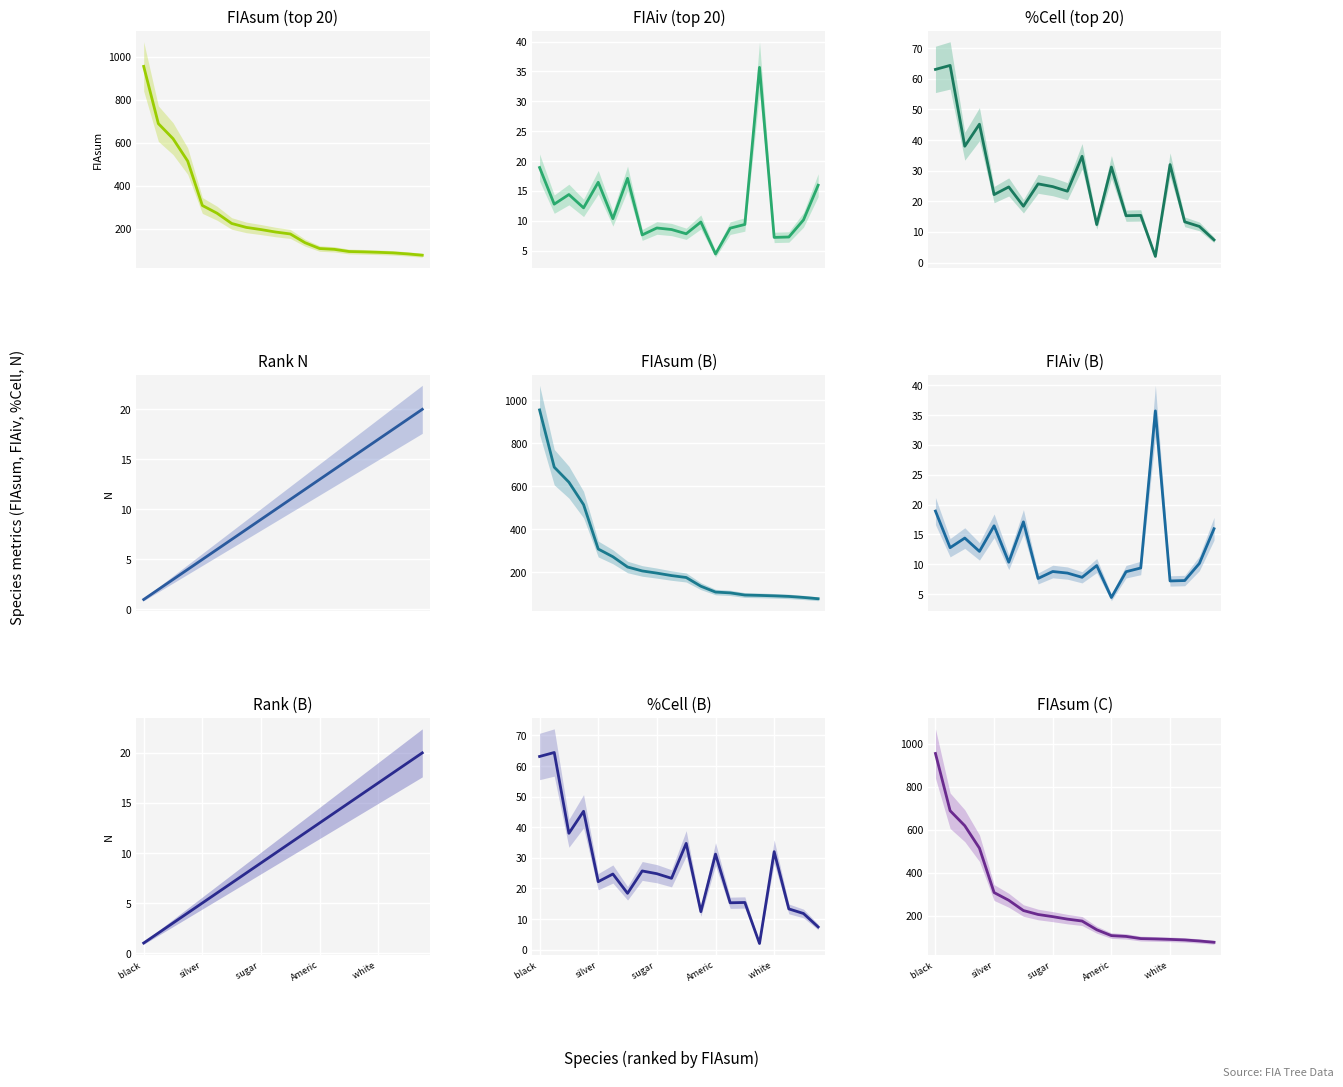

What are all the series names shown in the legend?

FIAsum, FIAiv, %Cell, N